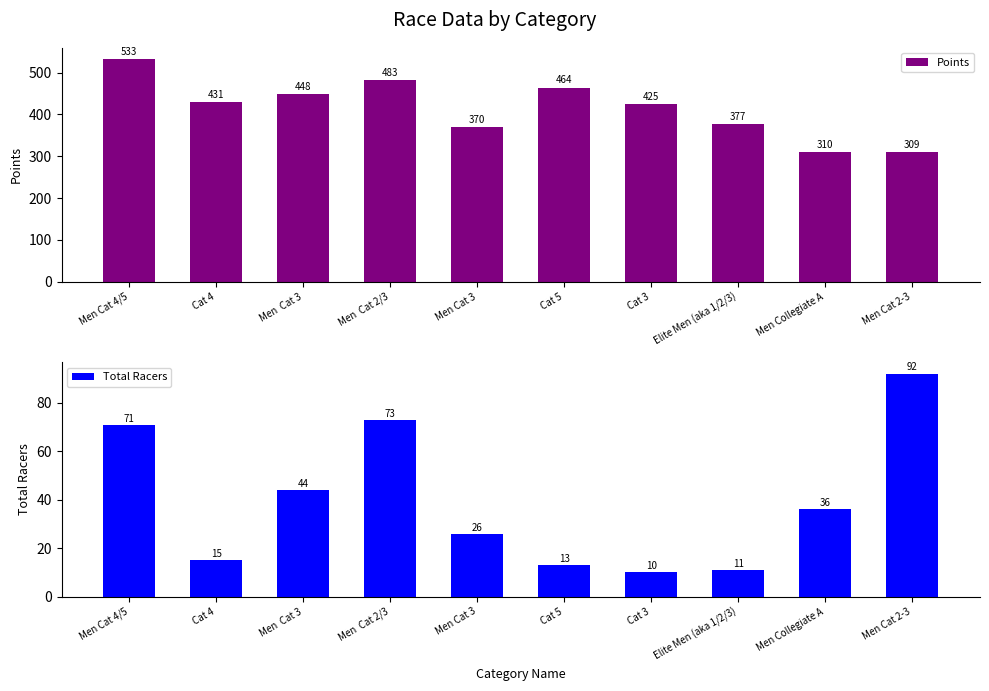

How many data points in Total Racers are above 36?

4